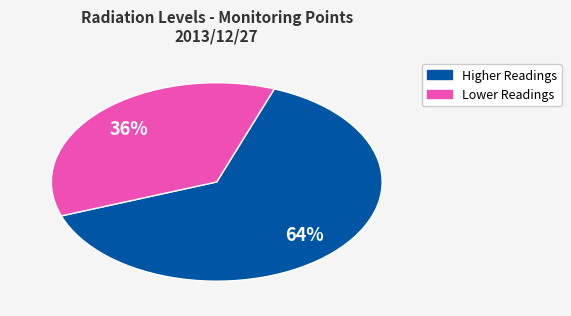

How many segments does this pie chart have?

2